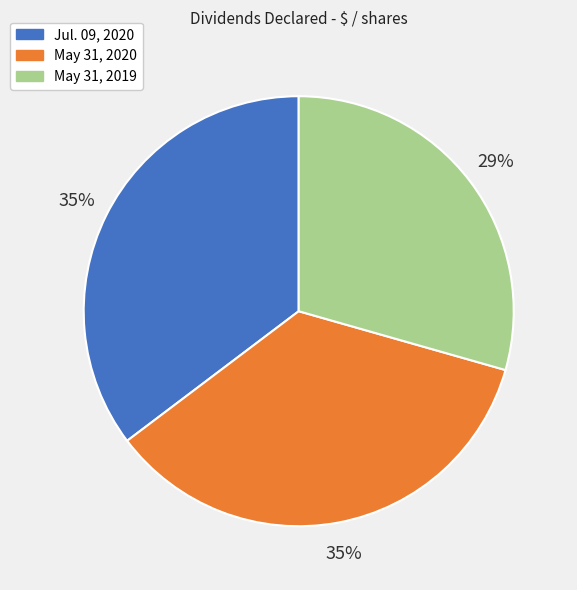

Count the number of slices in the pie.

3